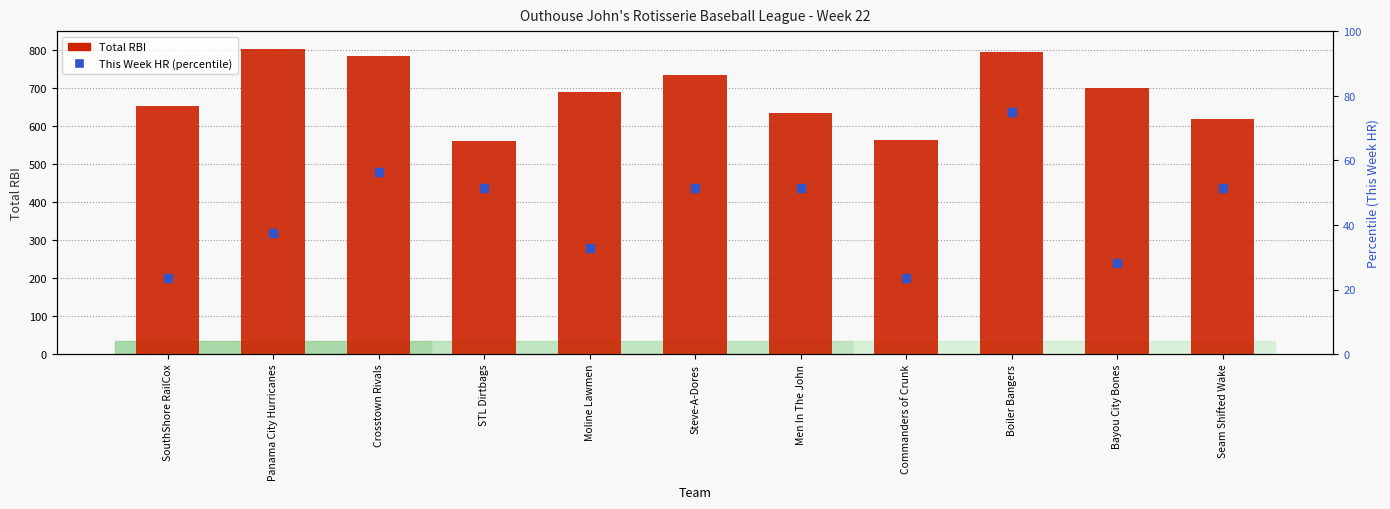

Which series reaches the minimum Y coordinate?

This Week HR (percentile)